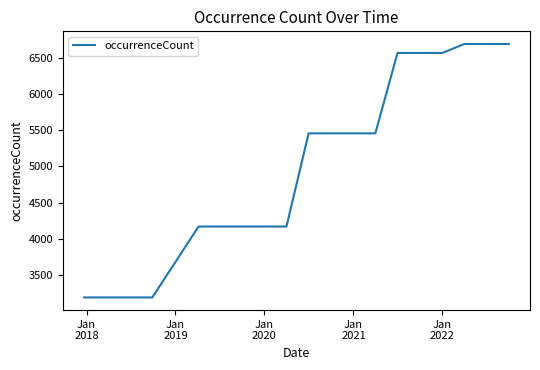

What is the difference between the maximum and minimum values?

3506